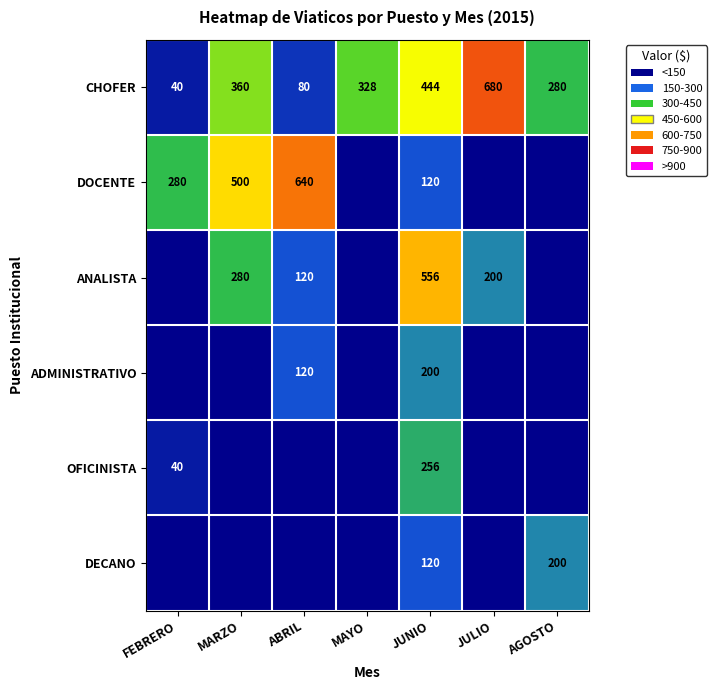

What is the sum of the DECANO values at AGOSTO and JUNIO?

320